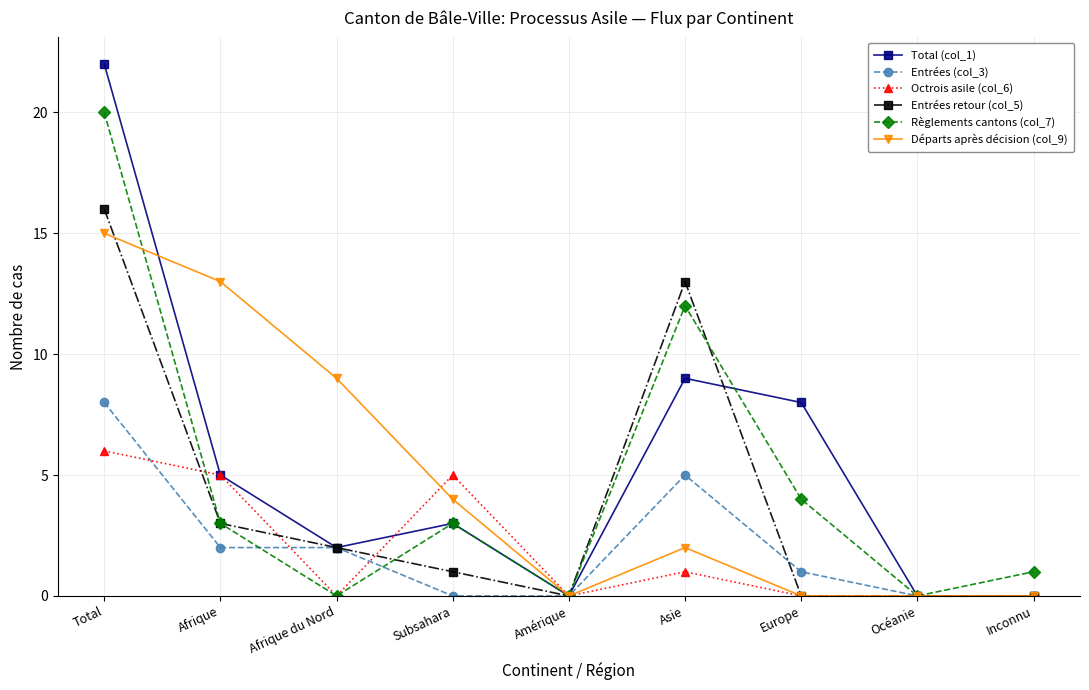

How many data points in Total (col_1) are less than 3?

4